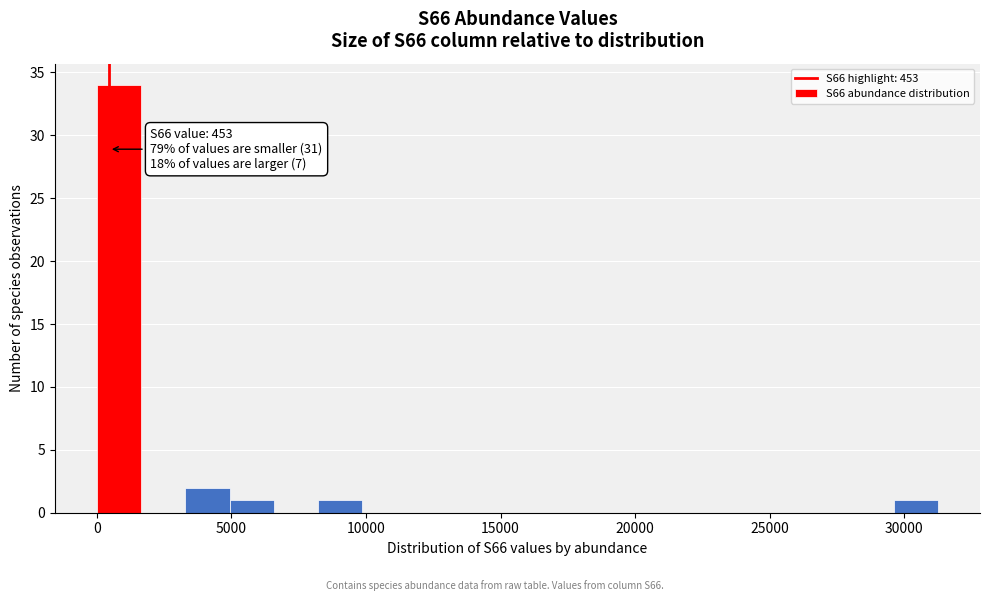

Read against the x-axis, roughly where is the centre of the tallest bar?

1000